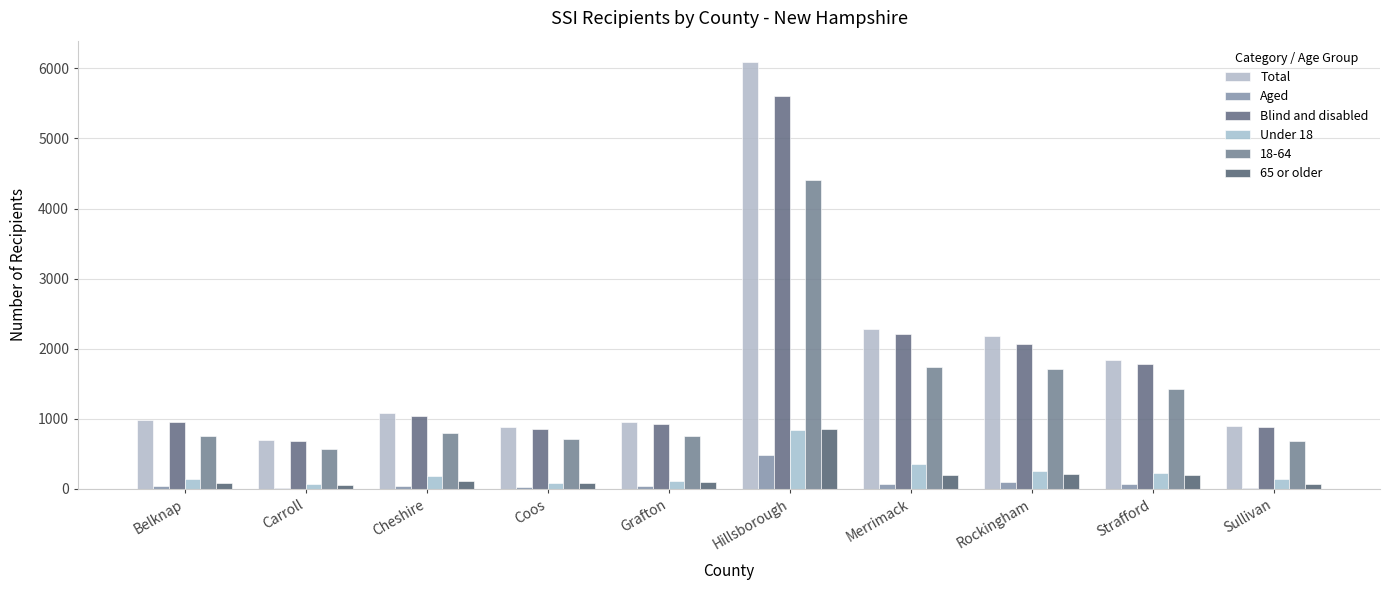

Which series changed the most between Grafton and Rockingham?

Total